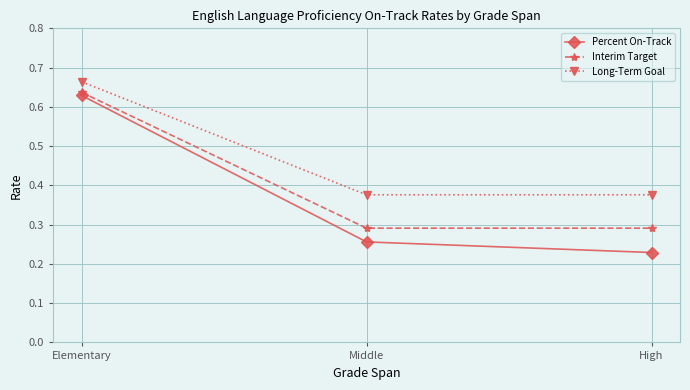

At how many categories does at least one series exceed 0?

3